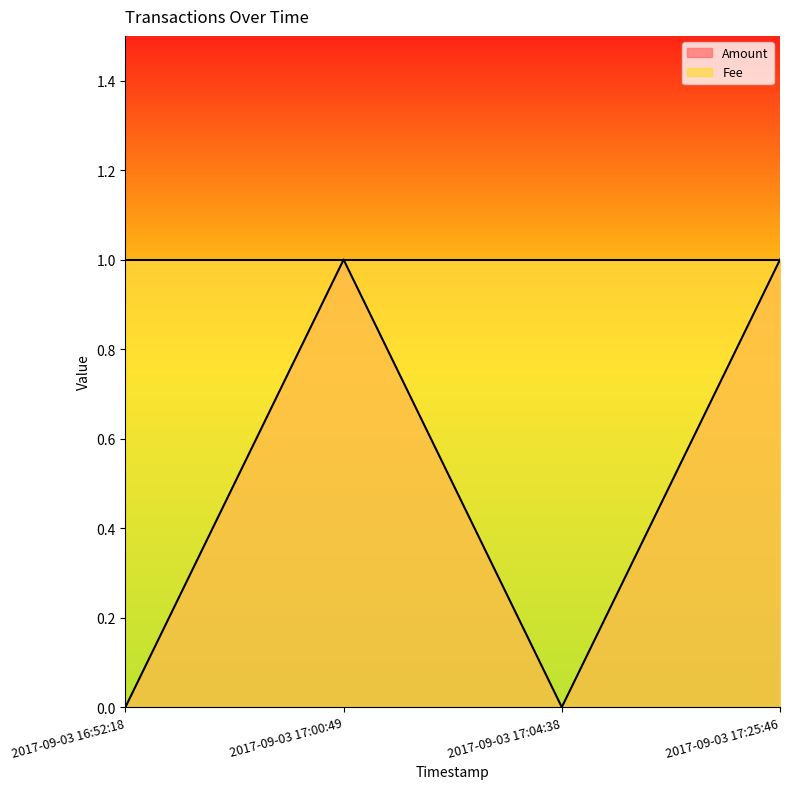

True or false: the data shows 0 at 2017-09-03 16:52:18.

True